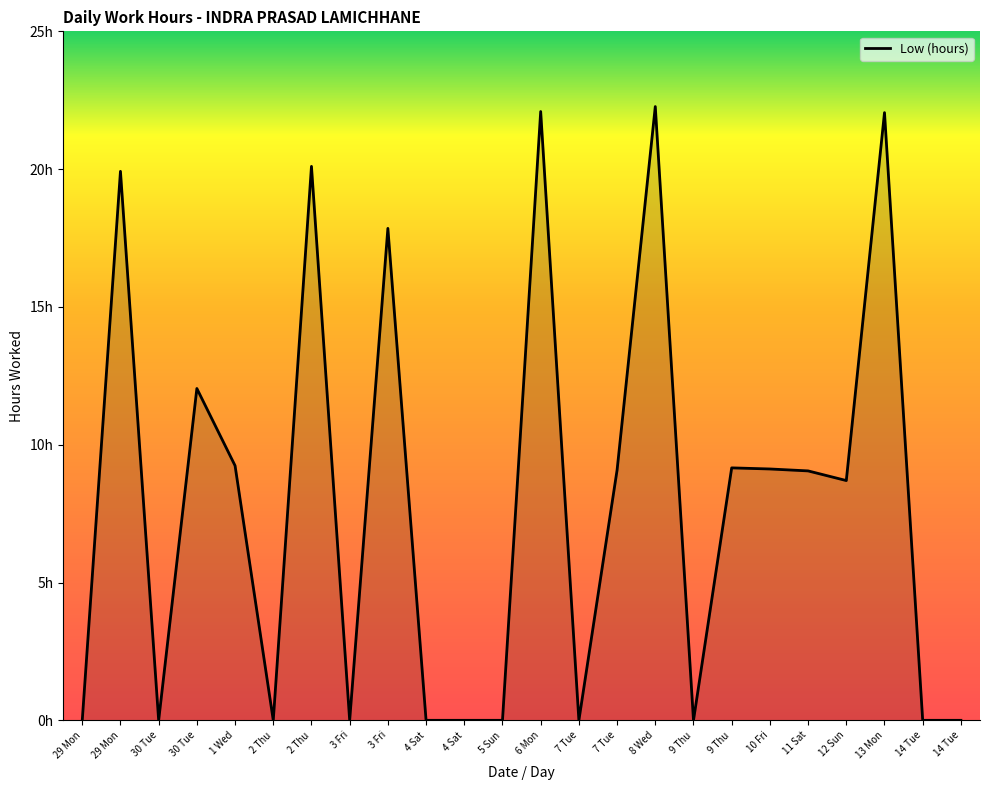

Does the chart have visible grid lines?

No